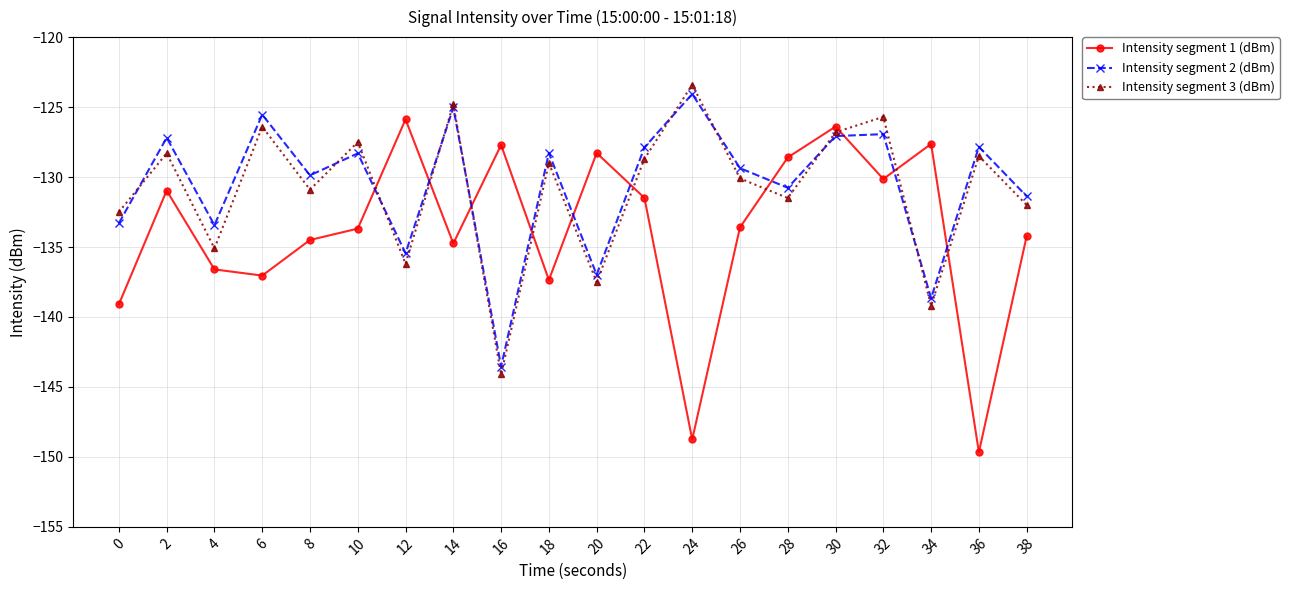

Between which two adjacent categories do Intensity segment 1 (dBm) and Intensity segment 2 (dBm) first intersect?

10 and 12